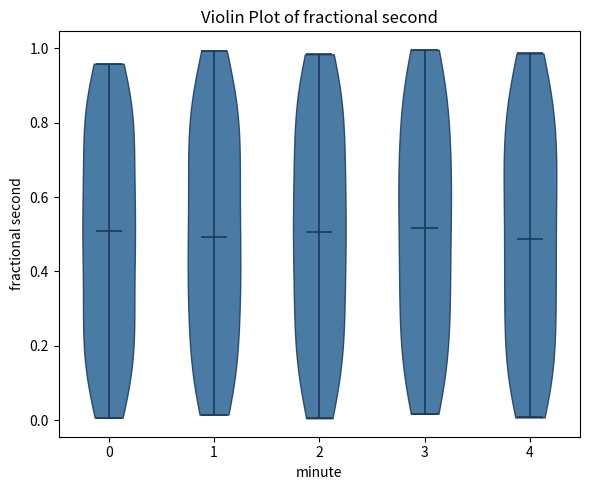

Reading left to right, read every violin against the y-axis: where its median line is, and the lowest and highest points it reaches. The values are not printed on the chart, so give them approximately, as read against the axis.

0: median line 0.50, lowest point 0.00, highest point 0.96
1: median line 0.50, lowest point 0.02, highest point 1.00
2: median line 0.50, lowest point 0.00, highest point 0.98
3: median line 0.52, lowest point 0.02, highest point 1.00
4: median line 0.48, lowest point 0.00, highest point 0.98